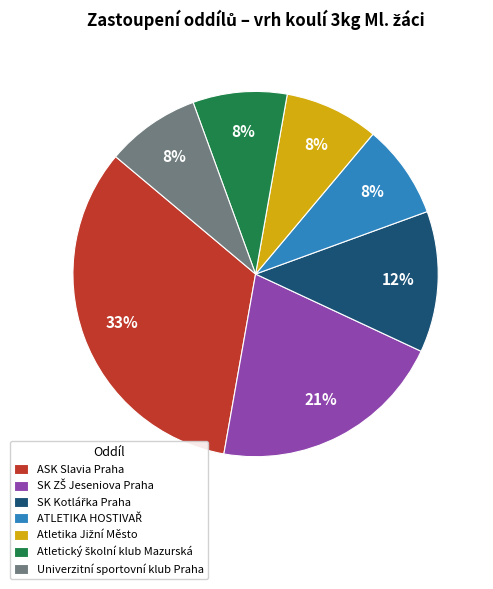

Is there any slice that represents more than half of the pie?

No